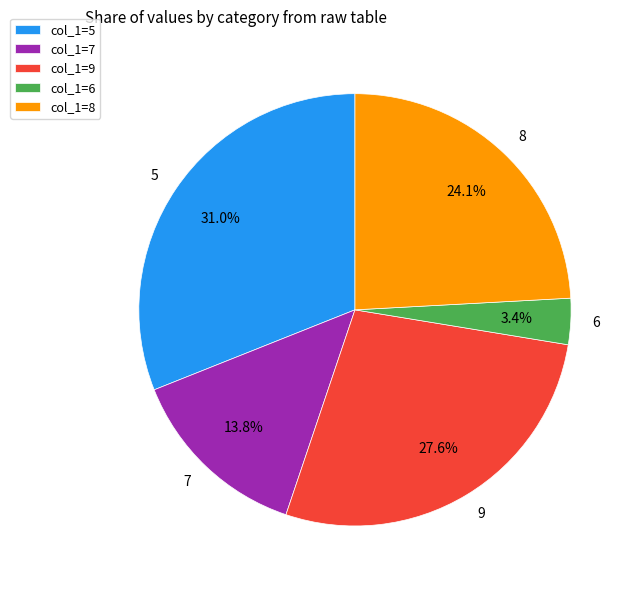

Rank the categories by value from lowest to highest.

col_1=6, col_1=7, col_1=8, col_1=9, col_1=5